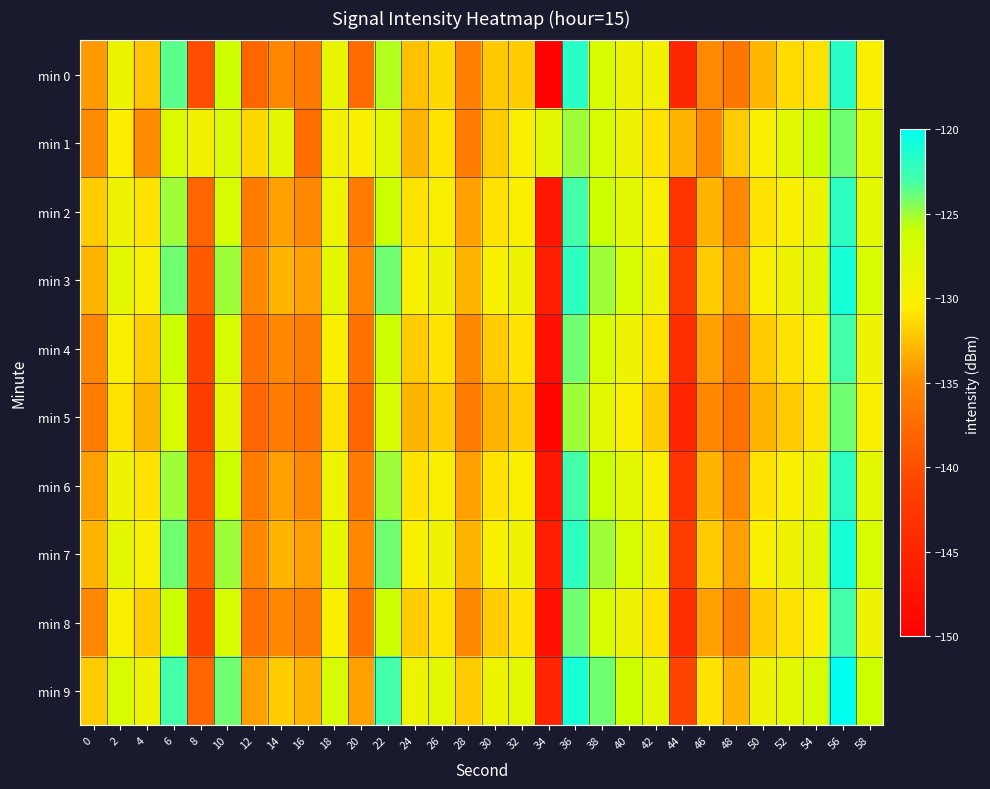

Reading left to right, transcribe all the data shown in this chart.

min 0: 0=-134.2	2=-128.9	4=-132.4	6=-123.6	8=-140.1	10=-126.1	12=-137.9	14=-135.1	16=-136.3	18=-128.6	20=-137.6	22=-125.5	24=-132.5	26=-131.5	28=-135.8	30=-132.1	32=-131.9	34=-149.6	36=-121.8	38=-127.1	40=-129.0	42=-129.3	44=-144.8	46=-134.9	48=-136.5	50=-132.9	52=-131.3	54=-131.0	56=-121.8	58=-130.0
min 1: 0=-134.8	2=-130.4	4=-134.9	6=-127.5	8=-129.5	10=-127.4	12=-131.5	14=-128.1	16=-137.3	18=-129.4	20=-130.0	22=-128.0	24=-133.0	26=-131.0	28=-136.0	30=-132.0	32=-130.0	34=-128.0	36=-125.0	38=-127.0	40=-129.0	42=-131.0	44=-133.0	46=-135.0	48=-132.0	50=-130.0	52=-128.0	54=-126.0	56=-124.0	58=-128.0
min 2: 0=-132.0	2=-129.0	4=-131.0	6=-125.0	8=-138.0	10=-127.0	12=-136.0	14=-134.0	16=-135.0	18=-129.0	20=-136.0	22=-126.0	24=-131.0	26=-130.0	28=-134.0	30=-131.0	32=-130.0	34=-147.0	36=-123.0	38=-126.0	40=-128.0	42=-130.0	44=-143.0	46=-133.0	48=-135.0	50=-131.0	52=-130.0	54=-129.0	56=-122.0	58=-128.0
min 3: 0=-133.0	2=-128.0	4=-130.0	6=-124.0	8=-139.0	10=-125.0	12=-135.0	14=-133.0	16=-134.0	18=-128.0	20=-135.0	22=-124.0	24=-130.0	26=-129.0	28=-133.0	30=-130.0	32=-129.0	34=-146.0	36=-122.0	38=-125.0	40=-127.0	42=-129.0	44=-142.0	46=-132.0	48=-134.0	50=-130.0	52=-129.0	54=-128.0	56=-121.0	58=-127.0
min 4: 0=-135.0	2=-130.0	4=-132.0	6=-126.0	8=-141.0	10=-127.0	12=-137.0	14=-135.0	16=-136.0	18=-130.0	20=-137.0	22=-126.0	24=-132.0	26=-131.0	28=-135.0	30=-132.0	32=-131.0	34=-148.0	36=-124.0	38=-127.0	40=-129.0	42=-131.0	44=-144.0	46=-134.0	48=-136.0	50=-132.0	52=-131.0	54=-130.0	56=-123.0	58=-129.0
min 5: 0=-136.0	2=-131.0	4=-133.0	6=-127.0	8=-142.0	10=-128.0	12=-138.0	14=-136.0	16=-137.0	18=-131.0	20=-138.0	22=-127.0	24=-133.0	26=-132.0	28=-136.0	30=-133.0	32=-132.0	34=-149.0	36=-125.0	38=-128.0	40=-130.0	42=-132.0	44=-145.0	46=-135.0	48=-137.0	50=-133.0	52=-132.0	54=-131.0	56=-124.0	58=-130.0
min 6: 0=-134.0	2=-129.0	4=-131.0	6=-125.0	8=-140.0	10=-126.0	12=-136.0	14=-134.0	16=-135.0	18=-129.0	20=-136.0	22=-125.0	24=-131.0	26=-130.0	28=-134.0	30=-131.0	32=-130.0	34=-147.0	36=-123.0	38=-126.0	40=-128.0	42=-130.0	44=-143.0	46=-133.0	48=-135.0	50=-131.0	52=-130.0	54=-129.0	56=-122.0	58=-128.0
min 7: 0=-133.0	2=-128.0	4=-130.0	6=-124.0	8=-139.0	10=-125.0	12=-135.0	14=-133.0	16=-134.0	18=-128.0	20=-135.0	22=-124.0	24=-130.0	26=-129.0	28=-133.0	30=-130.0	32=-129.0	34=-146.0	36=-122.0	38=-125.0	40=-127.0	42=-129.0	44=-142.0	46=-132.0	48=-134.0	50=-130.0	52=-129.0	54=-128.0	56=-121.0	58=-127.0
min 8: 0=-135.0	2=-130.0	4=-132.0	6=-126.0	8=-141.0	10=-127.0	12=-137.0	14=-135.0	16=-136.0	18=-130.0	20=-137.0	22=-126.0	24=-132.0	26=-131.0	28=-135.0	30=-132.0	32=-131.0	34=-148.0	36=-124.0	38=-127.0	40=-129.0	42=-131.0	44=-144.0	46=-134.0	48=-136.0	50=-132.0	52=-131.0	54=-130.0	56=-123.0	58=-129.0
min 9: 0=-132.0	2=-127.0	4=-129.0	6=-123.0	8=-138.0	10=-124.0	12=-134.0	14=-132.0	16=-133.0	18=-127.0	20=-134.0	22=-123.0	24=-129.0	26=-128.0	28=-132.0	30=-129.0	32=-128.0	34=-145.0	36=-121.0	38=-124.0	40=-126.0	42=-128.0	44=-141.0	46=-131.0	48=-133.0	50=-129.0	52=-128.0	54=-127.0	56=-120.0	58=-126.0